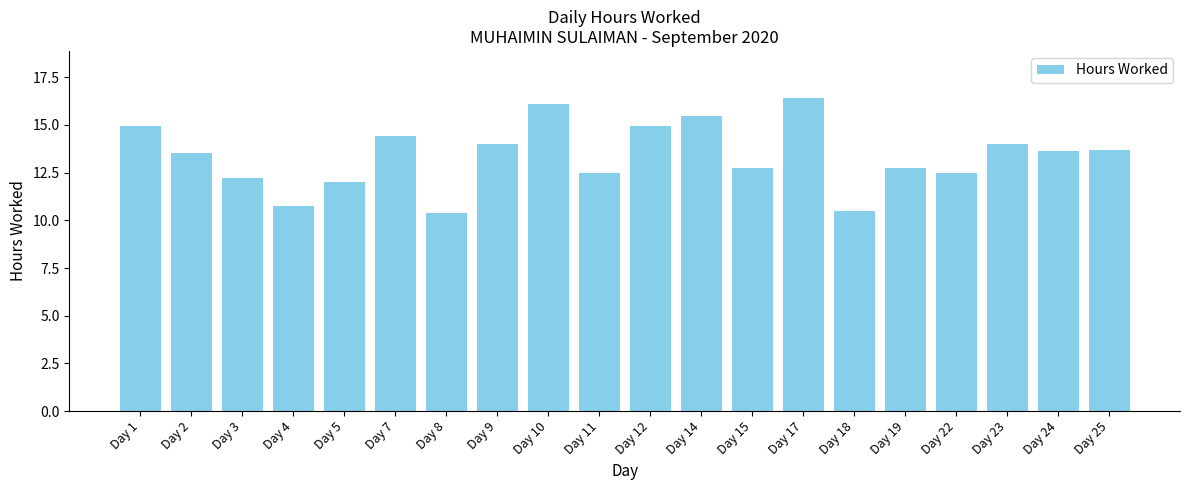

Are the bars grouped side by side (vs. stacked)?

No